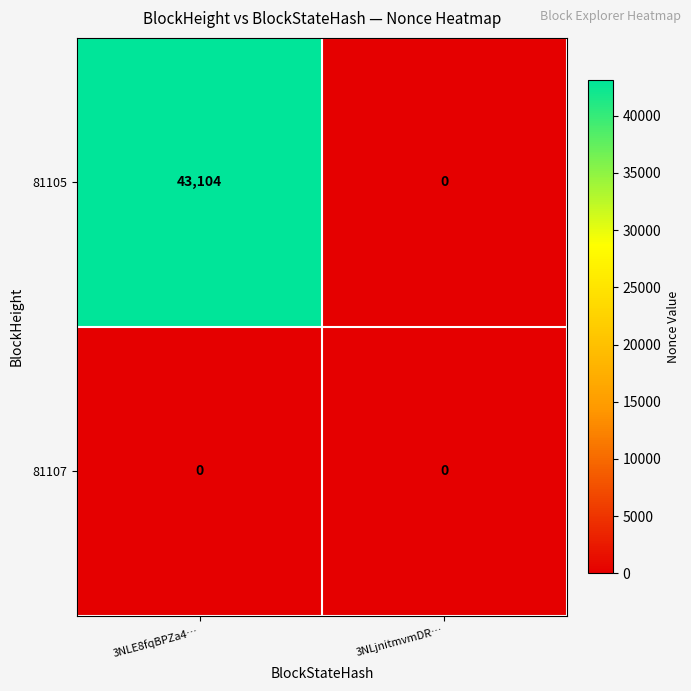

Which series has the largest total across all categories?

81105